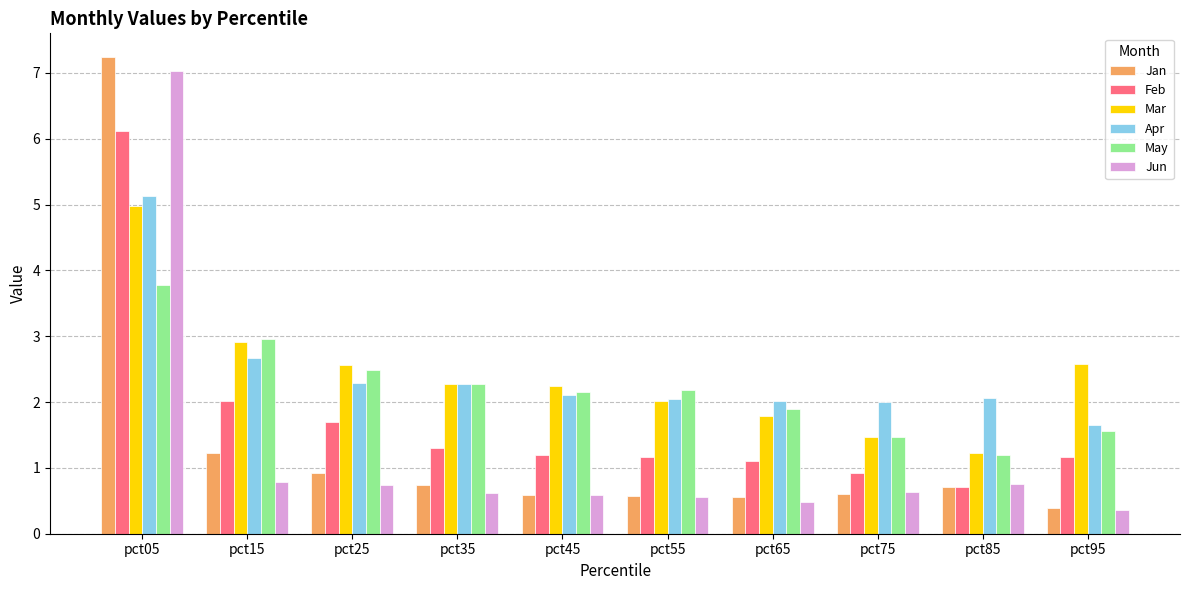

The Apr series shows 2.7 at pct15. True or false?

True